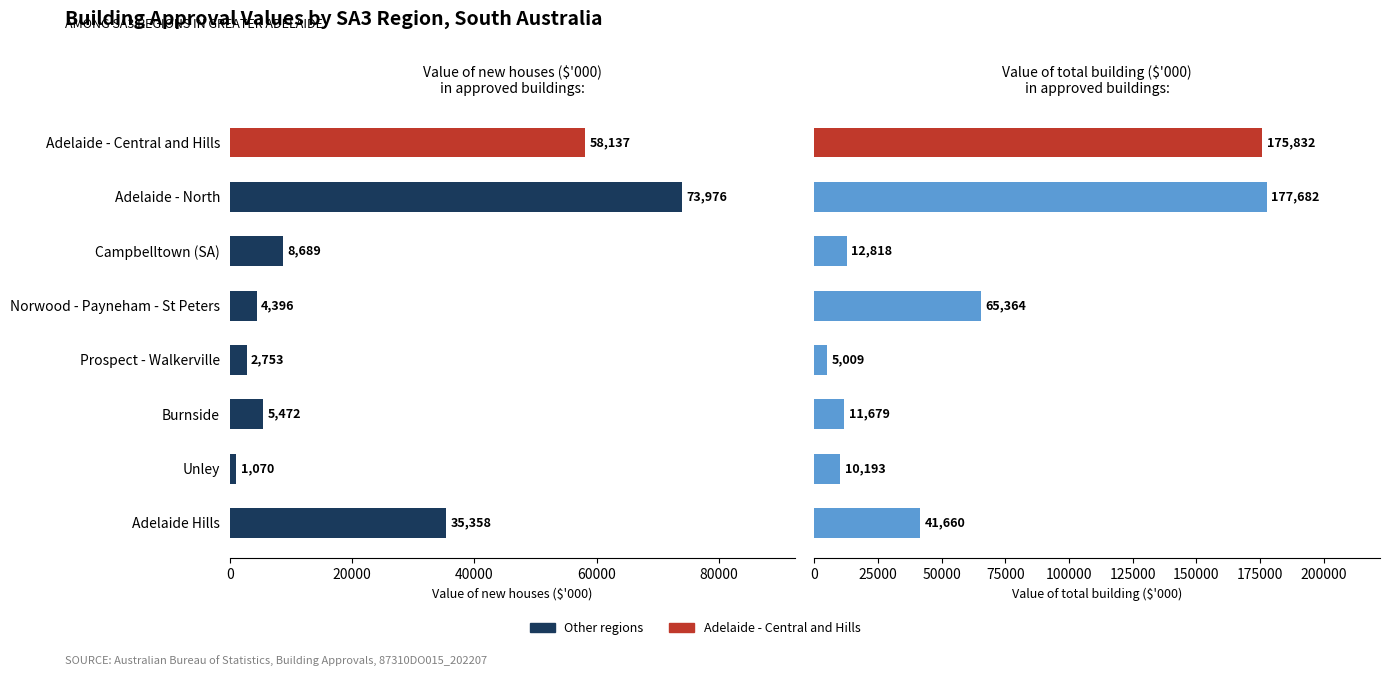

At which category does the chart reach its minimum across all series?

Unley